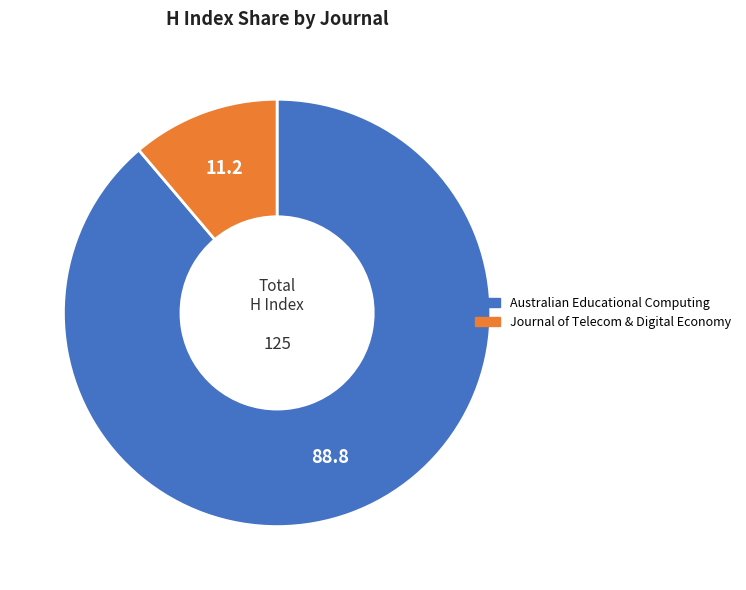

How many segments does this pie chart have?

2